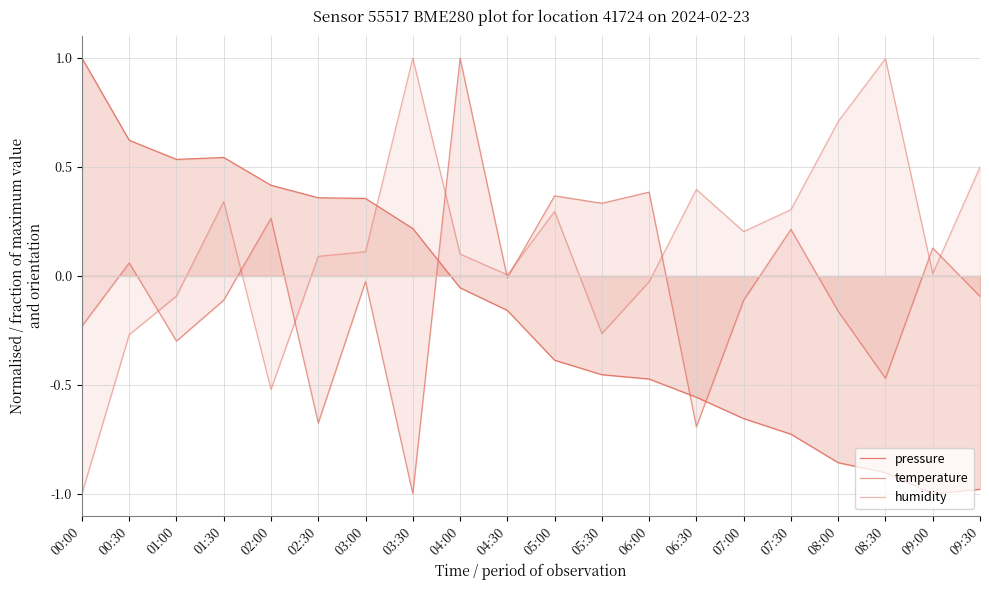

Between which two adjacent categories do pressure and humidity first intersect?

03:00 and 03:30